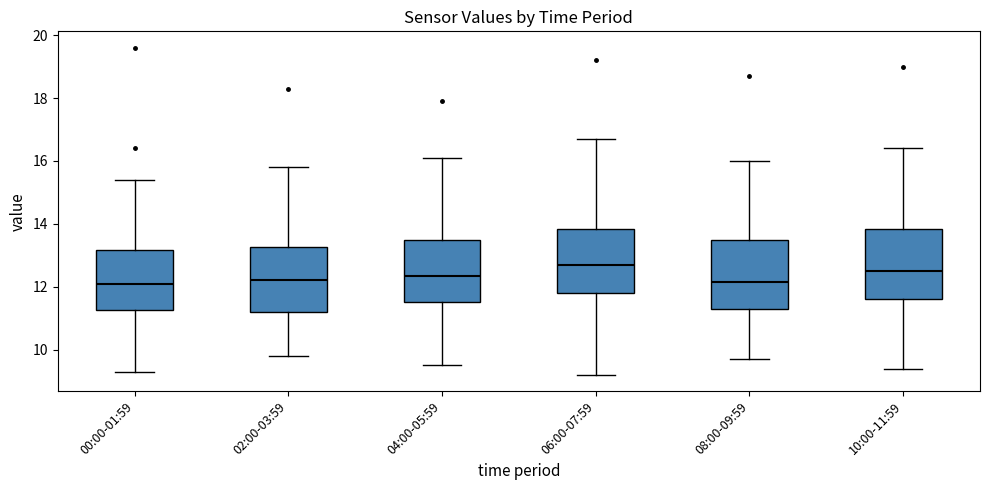

Reading left to right, read every box against the y-axis: the position of its median line, the range the box covers, and the ends of its whiskers. The values are not printed on the chart, so give them approximately, as read against the axis.

00:00-01:59: median 12.2, box 11.2 to 13.2, whiskers 9.4 to 15.4
02:00-03:59: median 12.2, box 11.2 to 13.2, whiskers 9.8 to 15.8
04:00-05:59: median 12.4, box 11.6 to 13.4, whiskers 9.6 to 16.2
06:00-07:59: median 12.8, box 11.8 to 13.8, whiskers 9.2 to 16.8
08:00-09:59: median 12.2, box 11.4 to 13.6, whiskers 9.8 to 16.0
10:00-11:59: median 12.6, box 11.6 to 13.8, whiskers 9.4 to 16.4